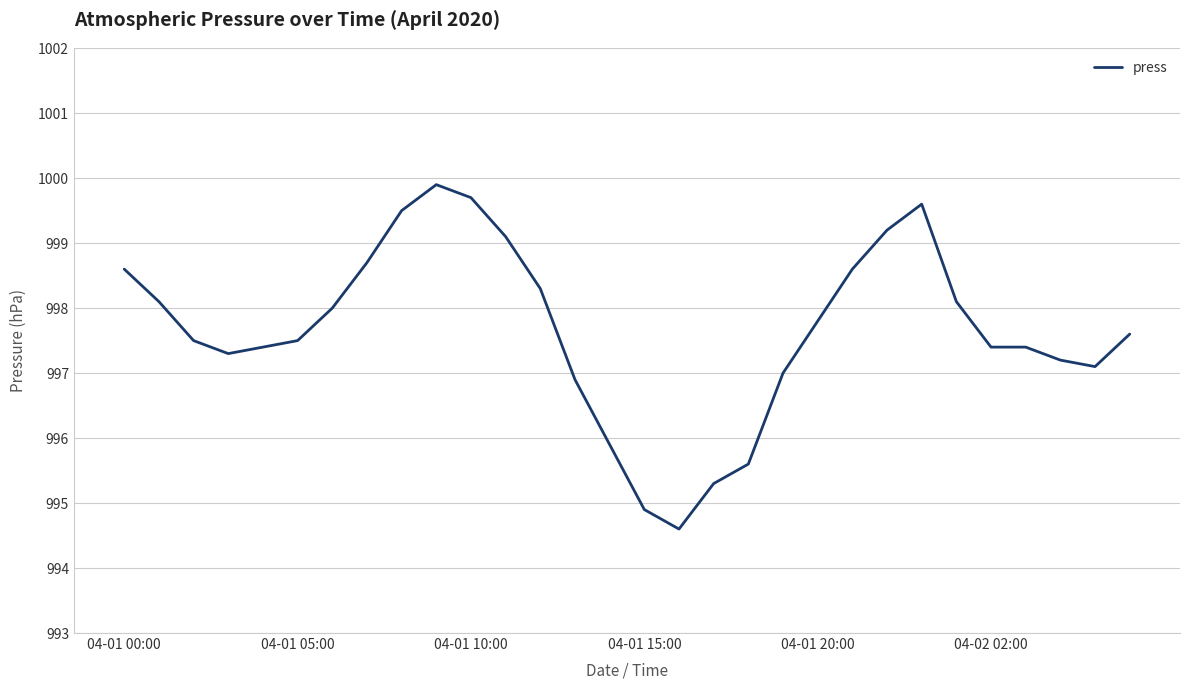

Count the number of data series in this chart.

1